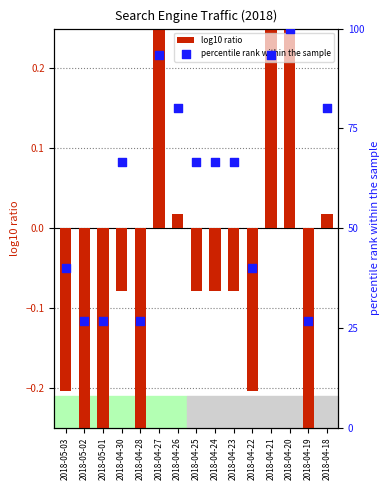

Which series has the widest spread of Y values?

percentile rank within the sample